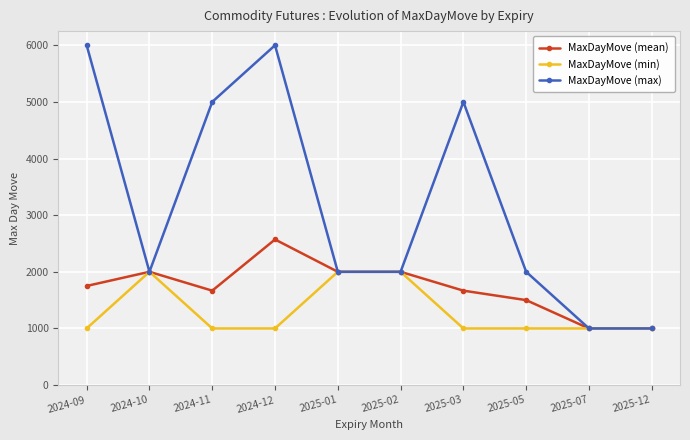

What is the label of the 2nd point from the right?

2025-07